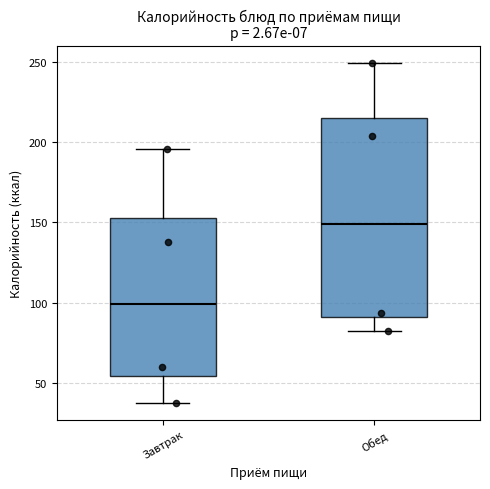

Reading left to right, read every box against the y-axis: the position of its median line, the range the box covers, and the ends of its whiskers. The values are not printed on the chart, so give them approximately, as read against the axis.

Завтрак: median 100, box 55 to 155, whiskers 40 to 195
Обед: median 150, box 90 to 215, whiskers 85 to 250